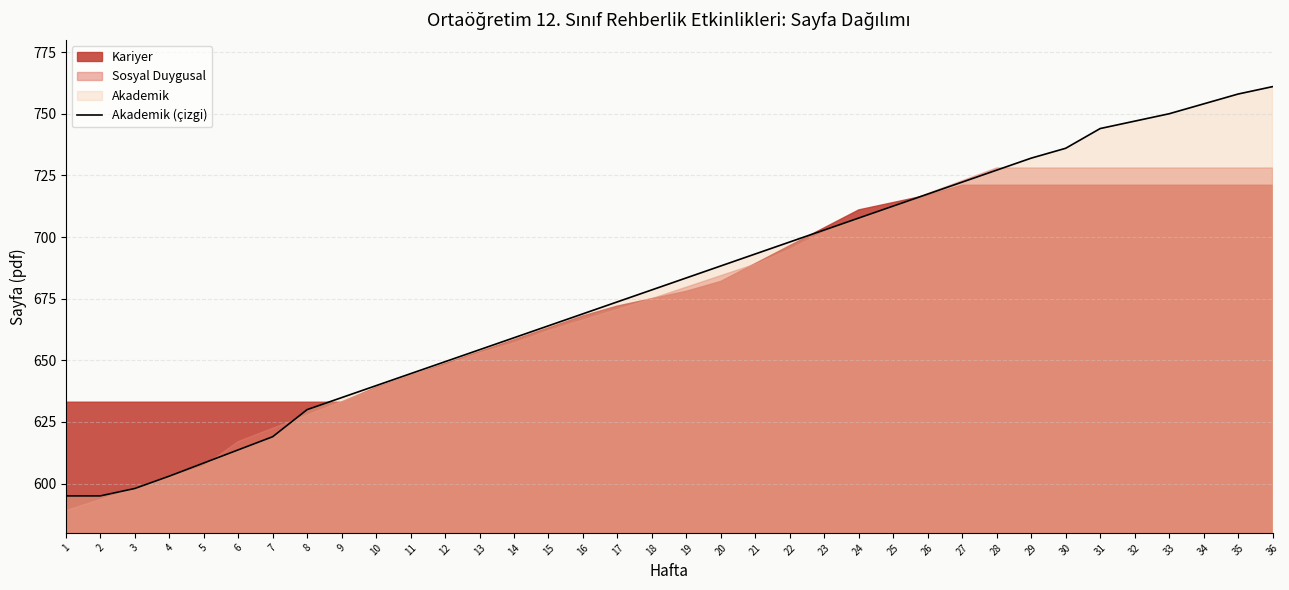

Which category has the highest value across all series?

36